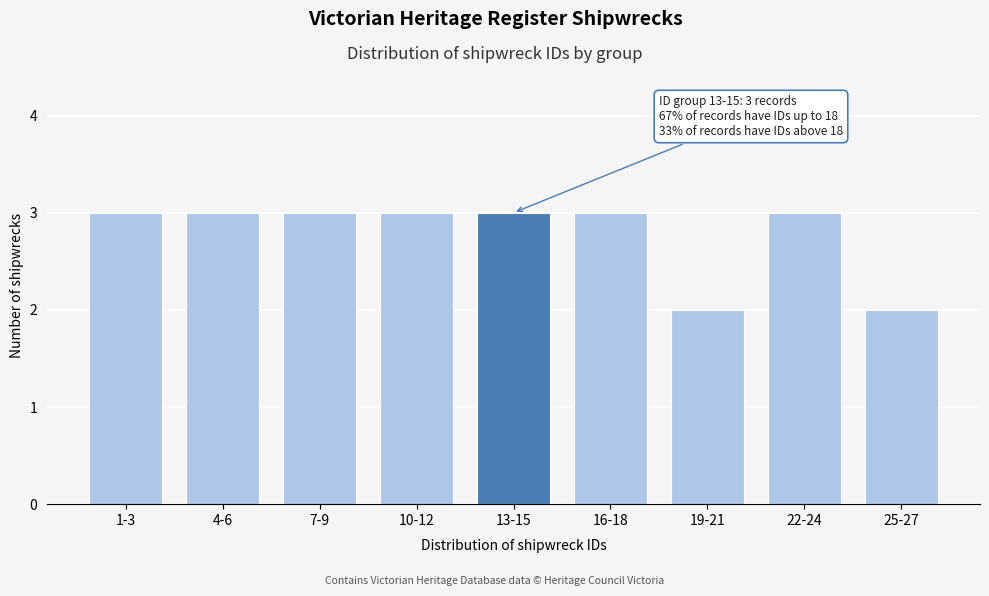

Reading left to right, what are all the values shown in this chart?

1-3=3	4-6=3	7-9=3	10-12=3	13-15=3	16-18=3	19-21=2	22-24=3	25-27=2